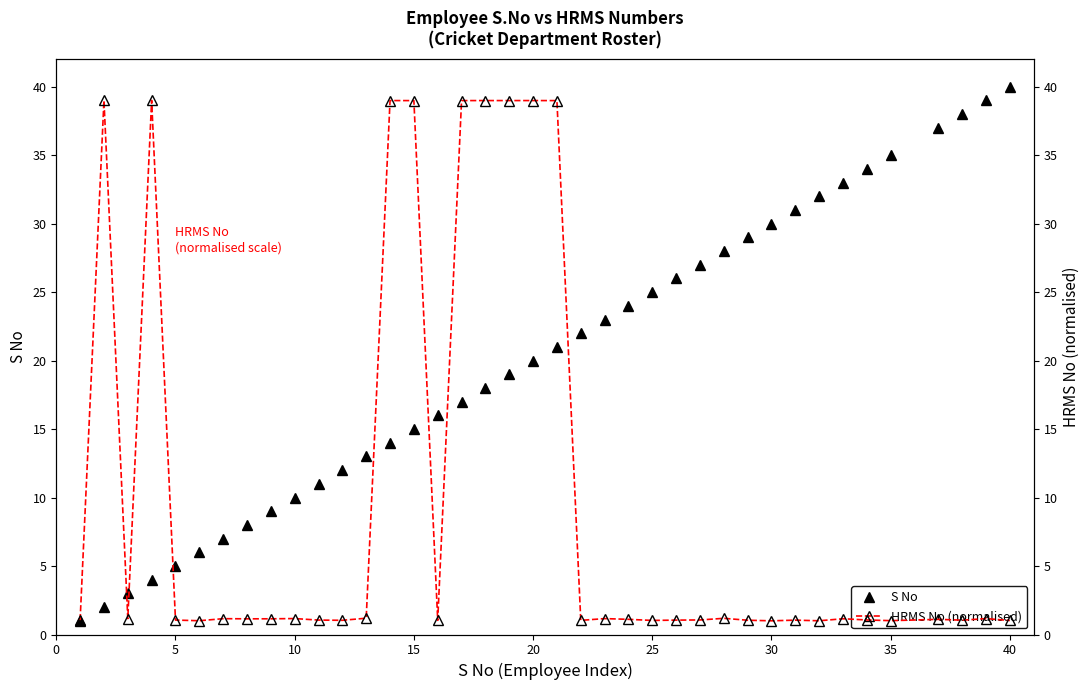

In HRMS No (normalised), how many points are higher than both neighbors (excluding endpoints)?

13